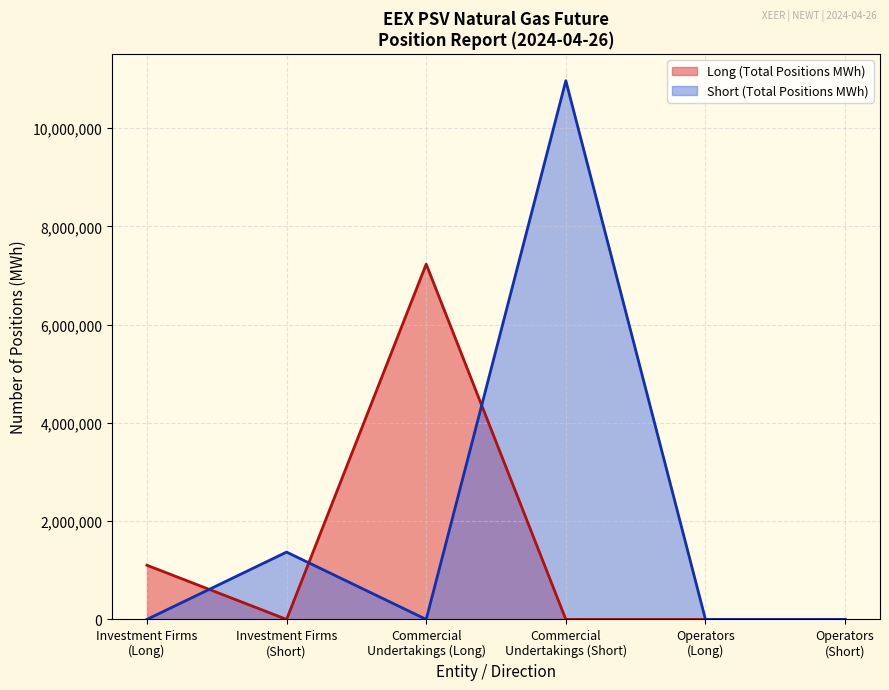

Rank the series by their maximum value, from highest to lowest.

Short (Total Positions MWh), Long (Total Positions MWh)